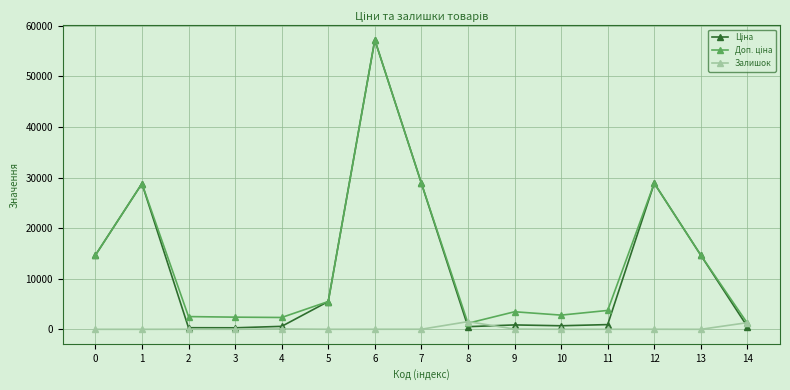

What is the total value across all series at 0?

29299.2